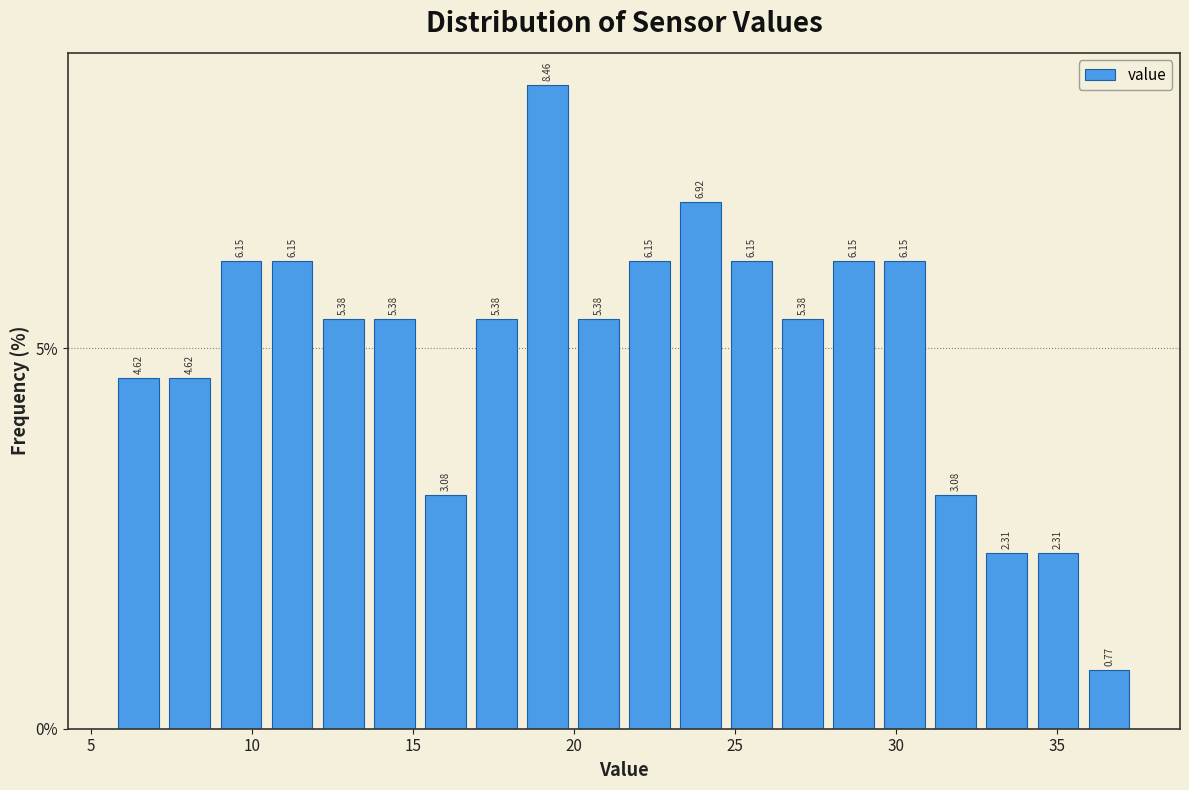

Around what value on the x-axis is the tallest bar? Give the approximate position of its centre, as read against the axis.

19.0